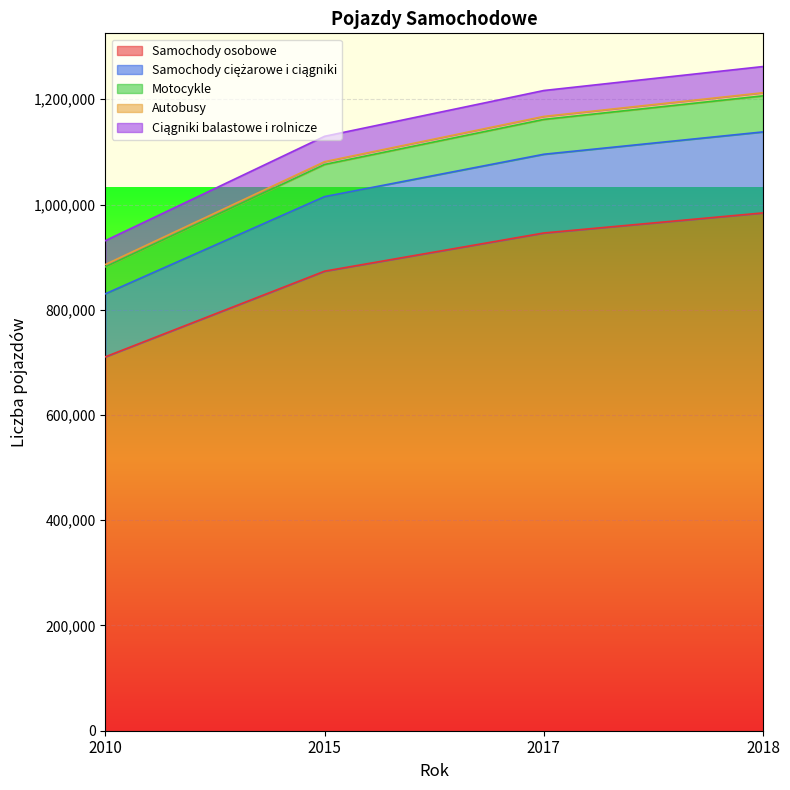

How many series are shown in this chart?

5